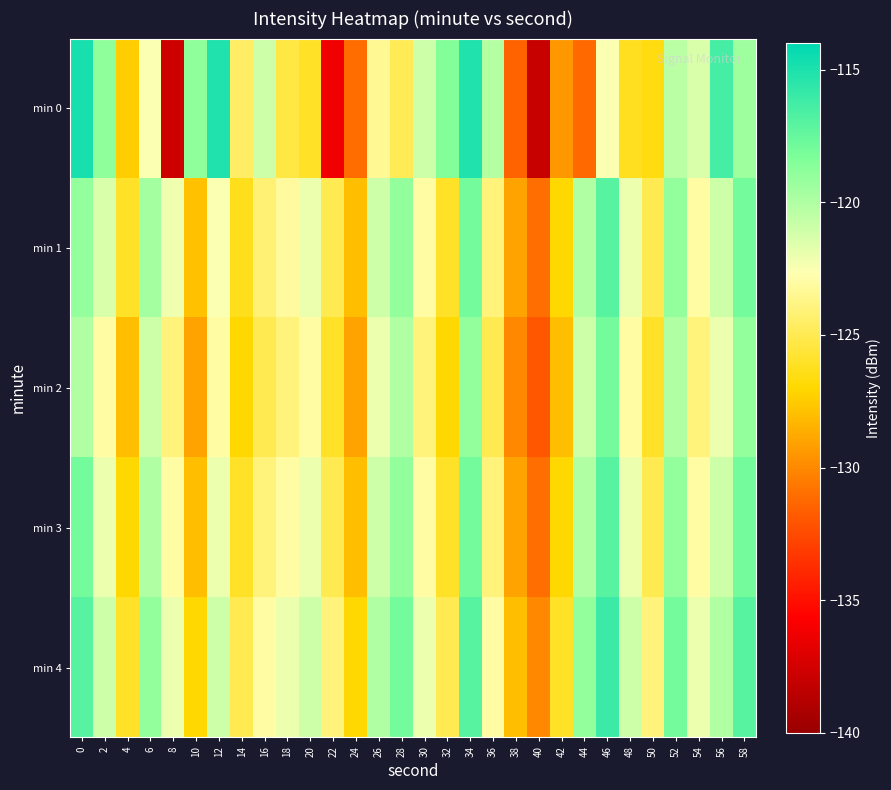

Between 28 and 44, which series saw the biggest shift?

min 0